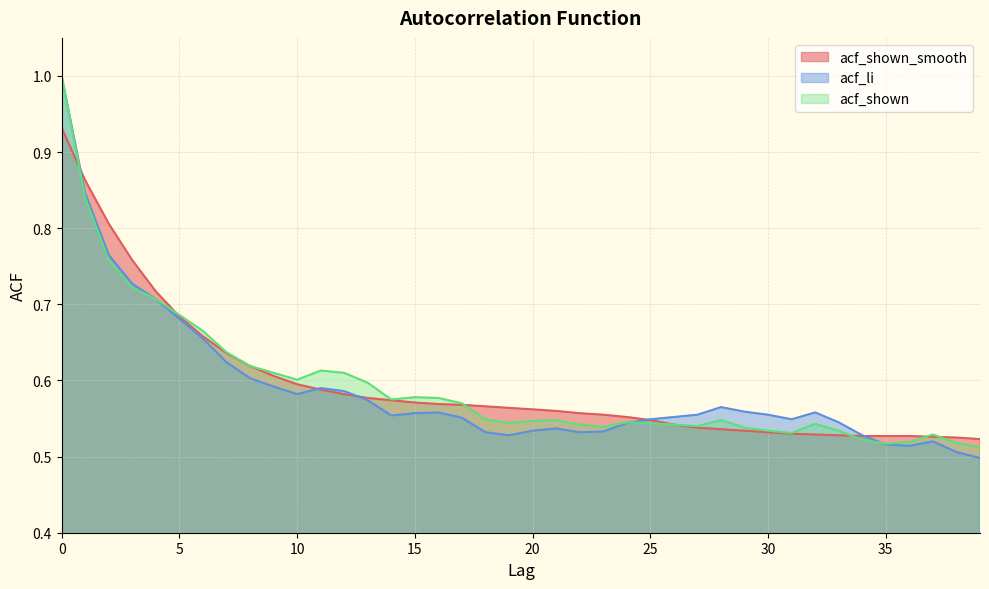

Count the acf_shown_smooth values in the range 0 to 1.

40